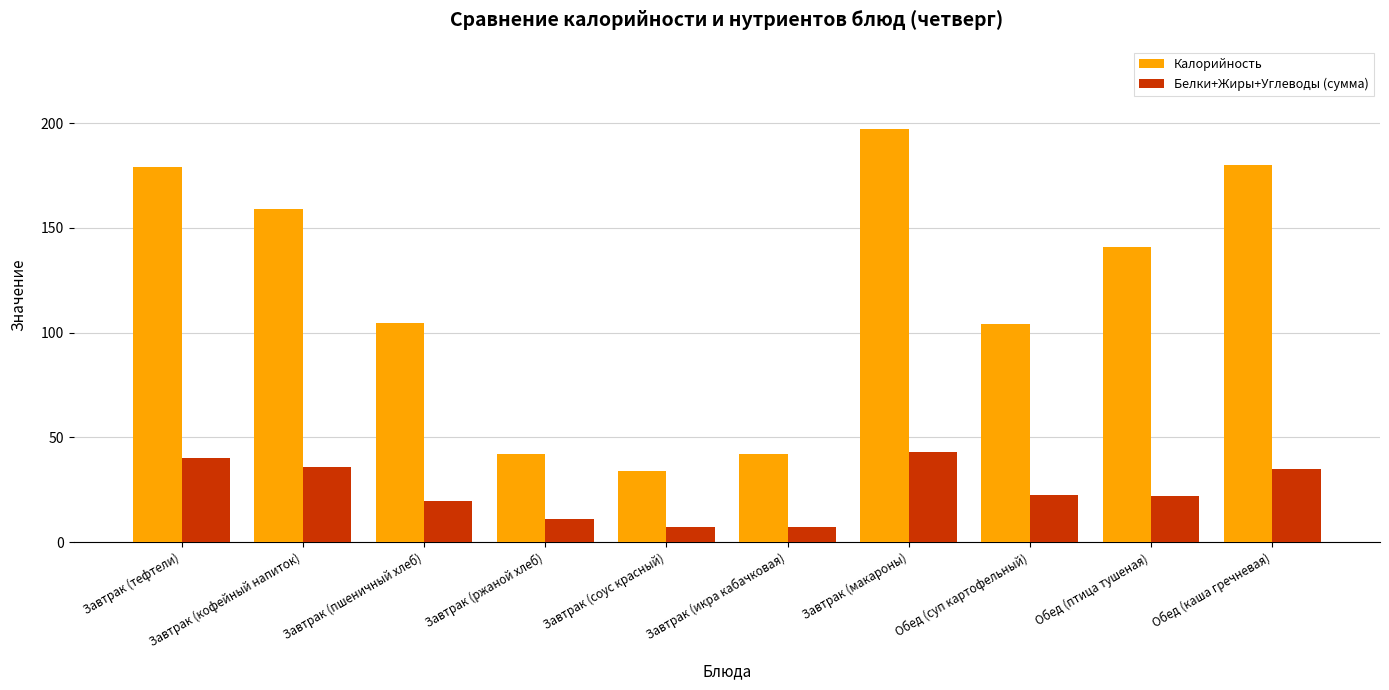

At Завтрак (икра кабачковая), list the series in order from smallest to largest.

Белки+Жиры+Углеводы (сумма), Калорийность